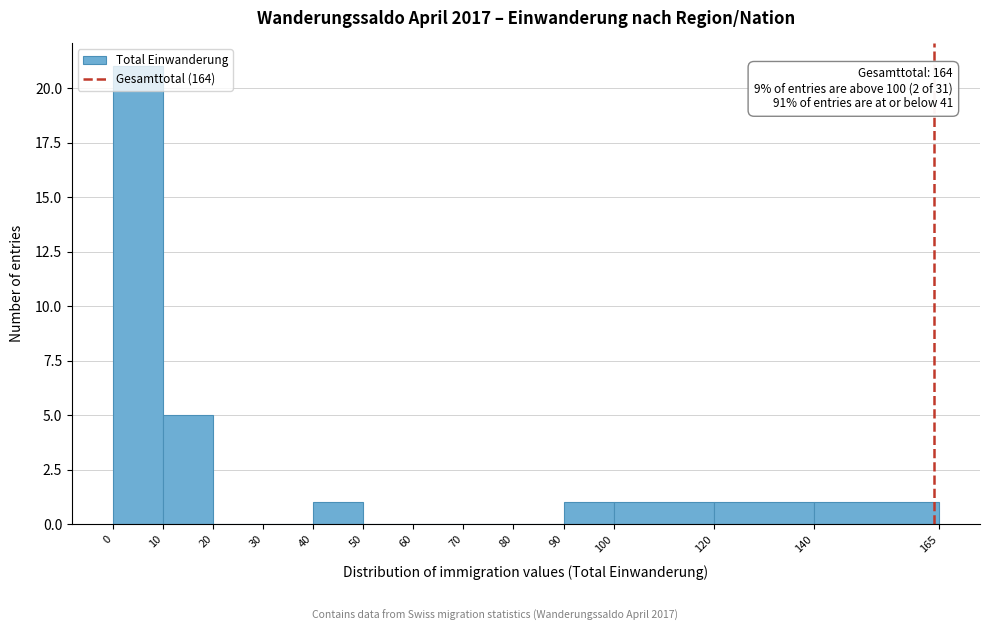

Over which range of the x-axis is the bar tallest?

0 to 10